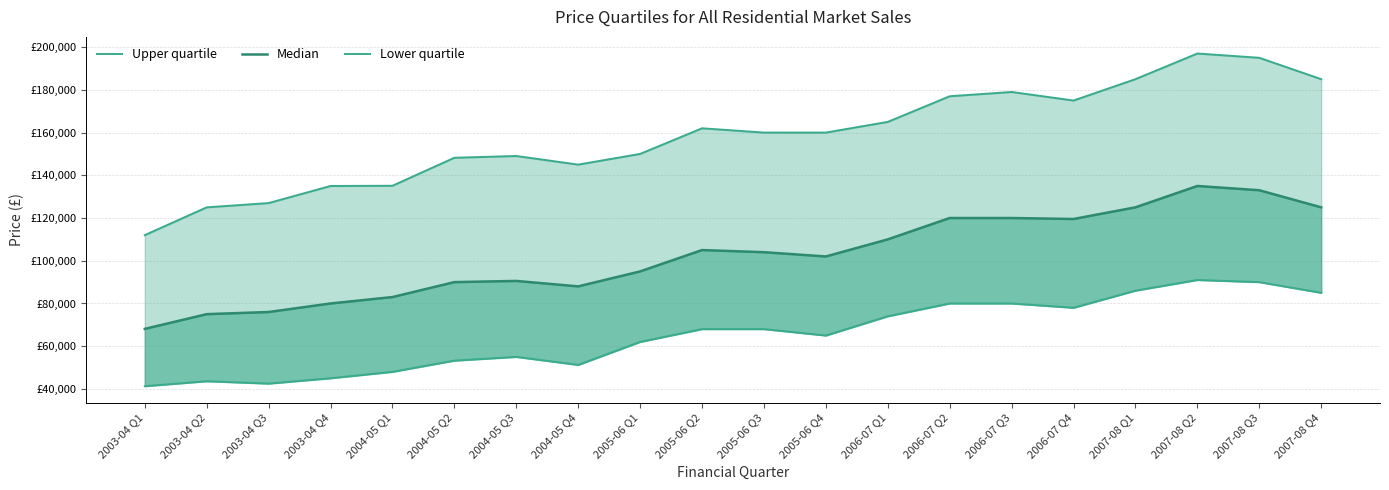

What position from the left is 2006-07 Q3?

15